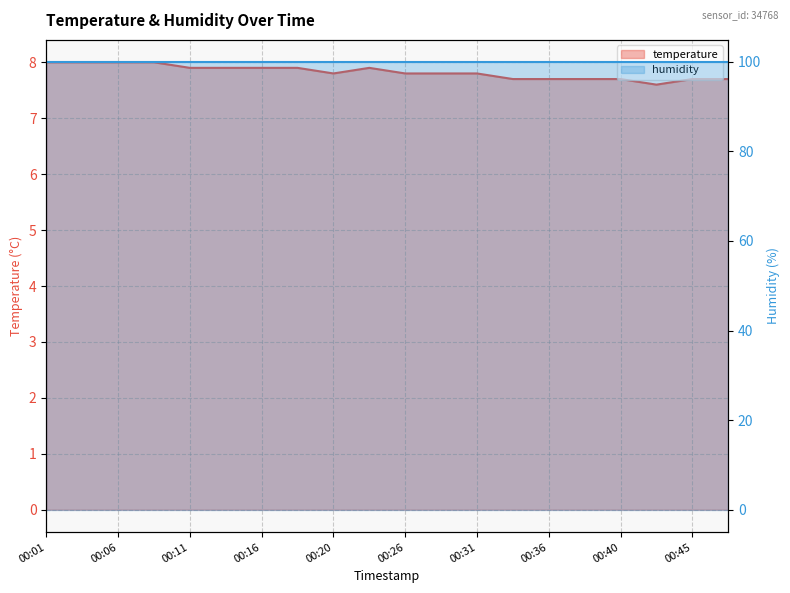

What is the value of the 14th point from the left?

7.7